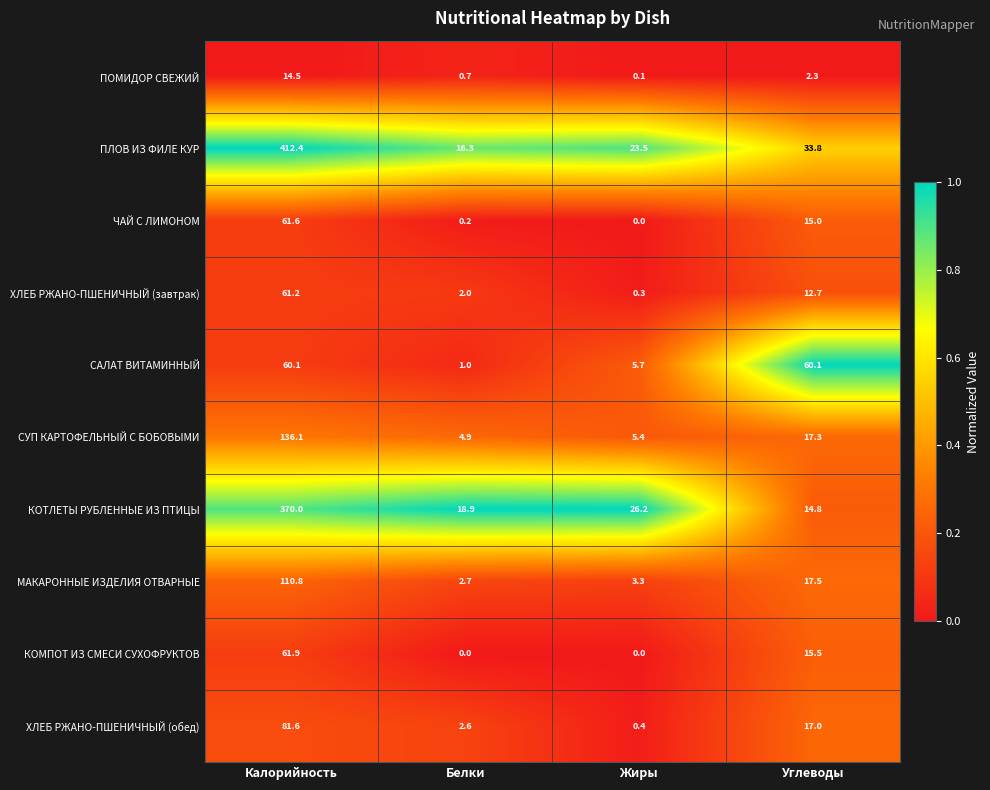

Which category has the highest value in the КОТЛЕТЫ РУБЛЕННЫЕ ИЗ ПТИЦЫ series?

Калорийность